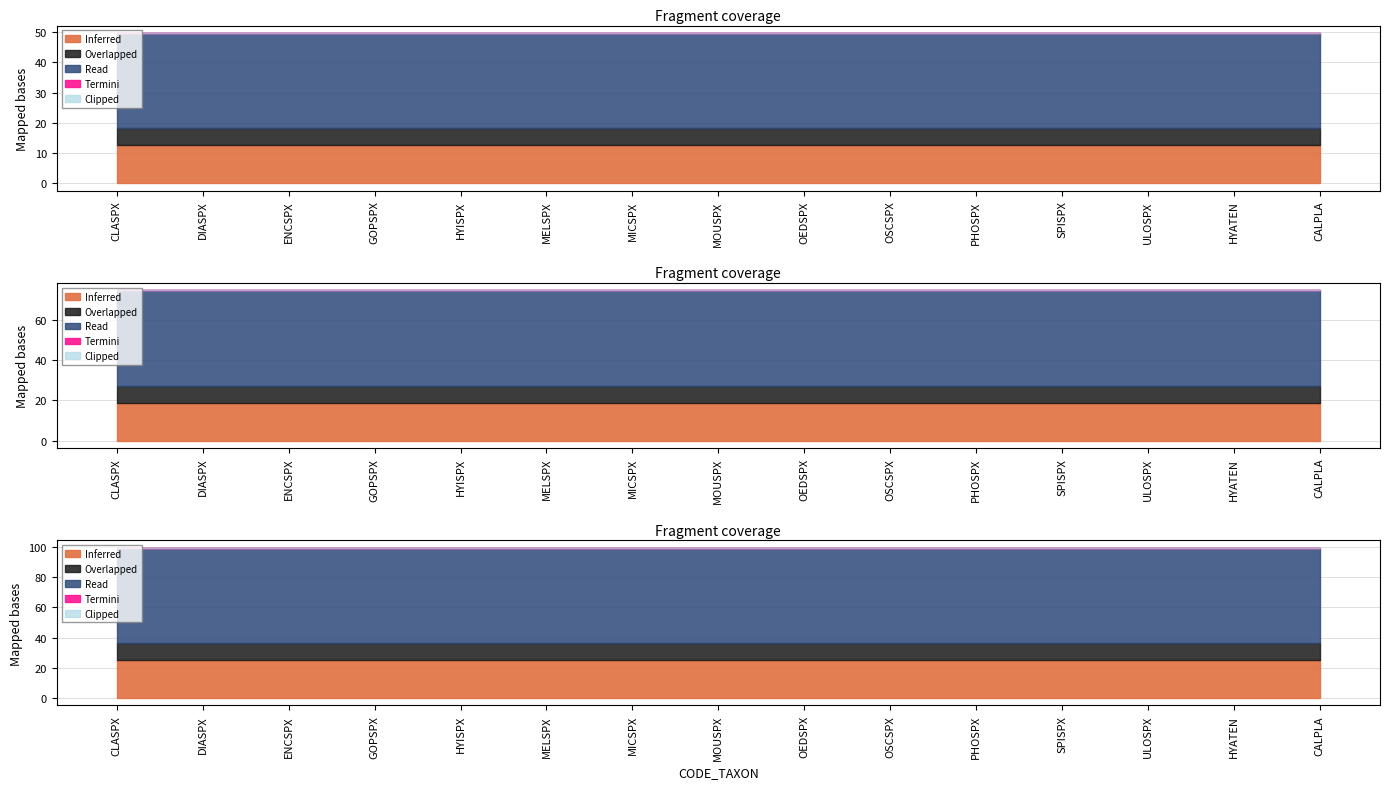

What is the difference between the highest and lowest values at HYATEN?

70